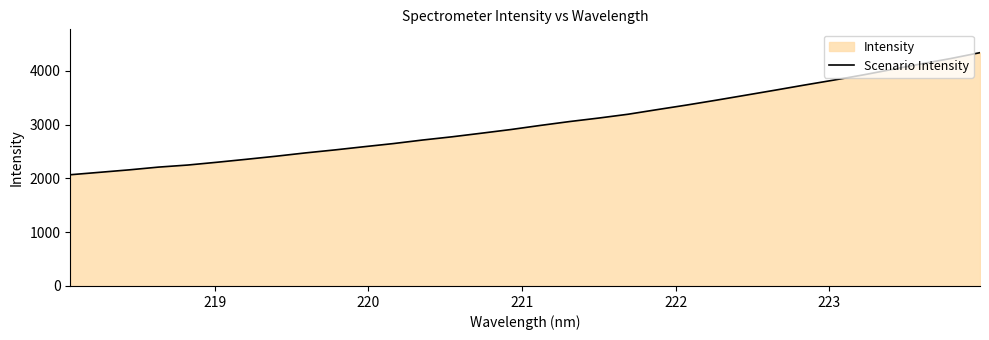

What is the difference between the maximum and minimum values?

2269.6